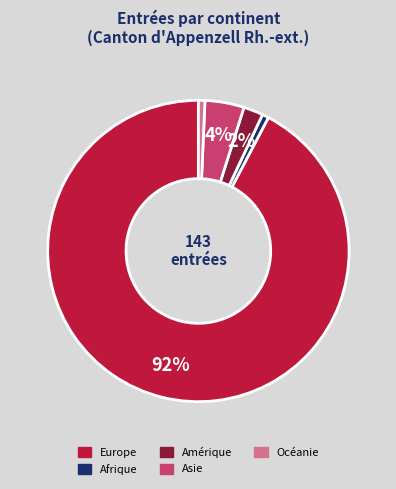

To the nearest percent, what is the average slice percentage?

20%